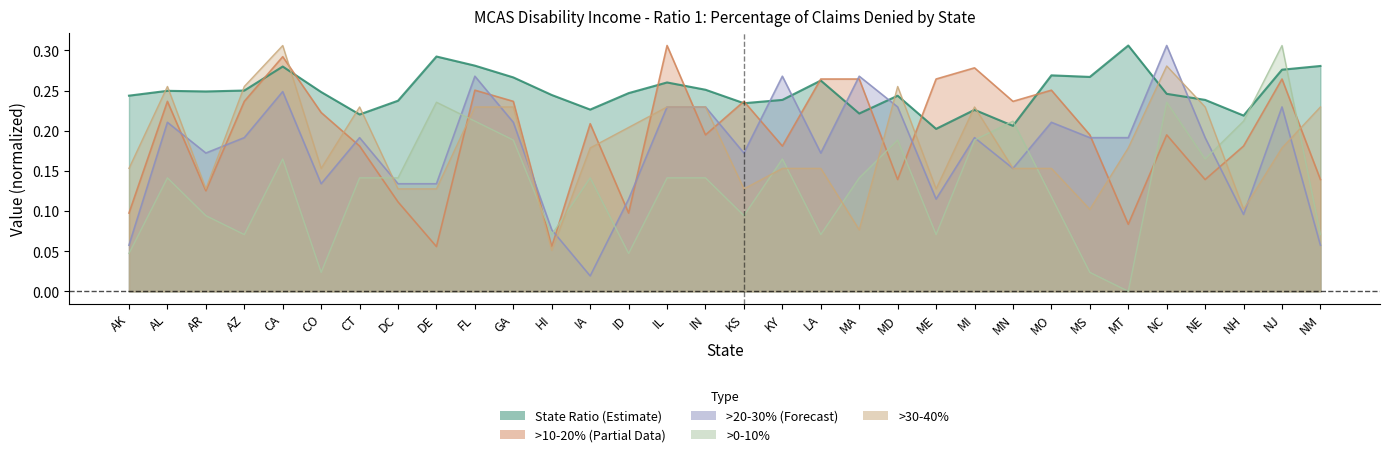

What is the difference between the maximum and minimum values in the >10-20% series?

0.3